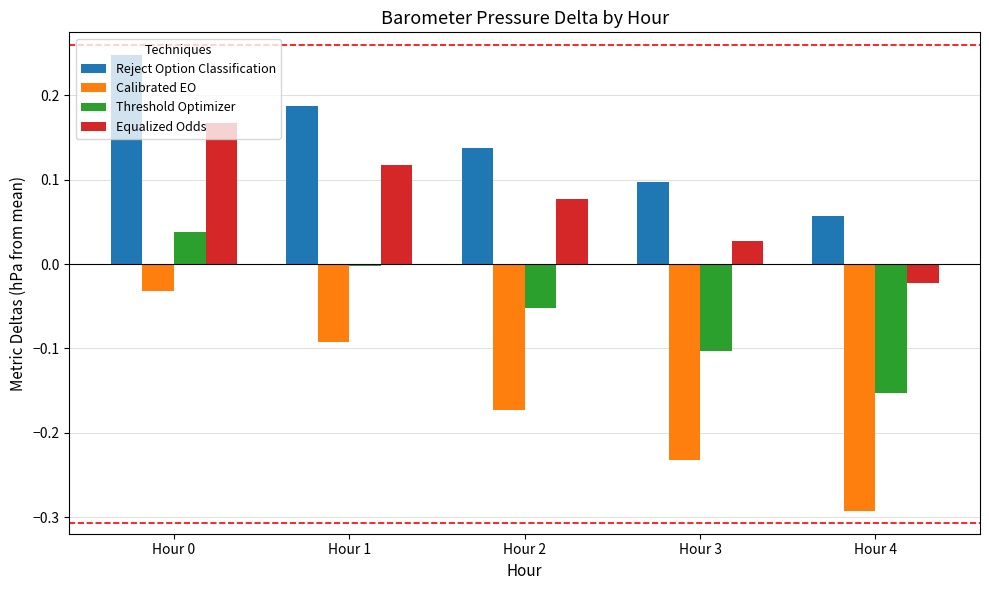

Is it true that Threshold Optimizer equals -0.0 at Hour 2?

False